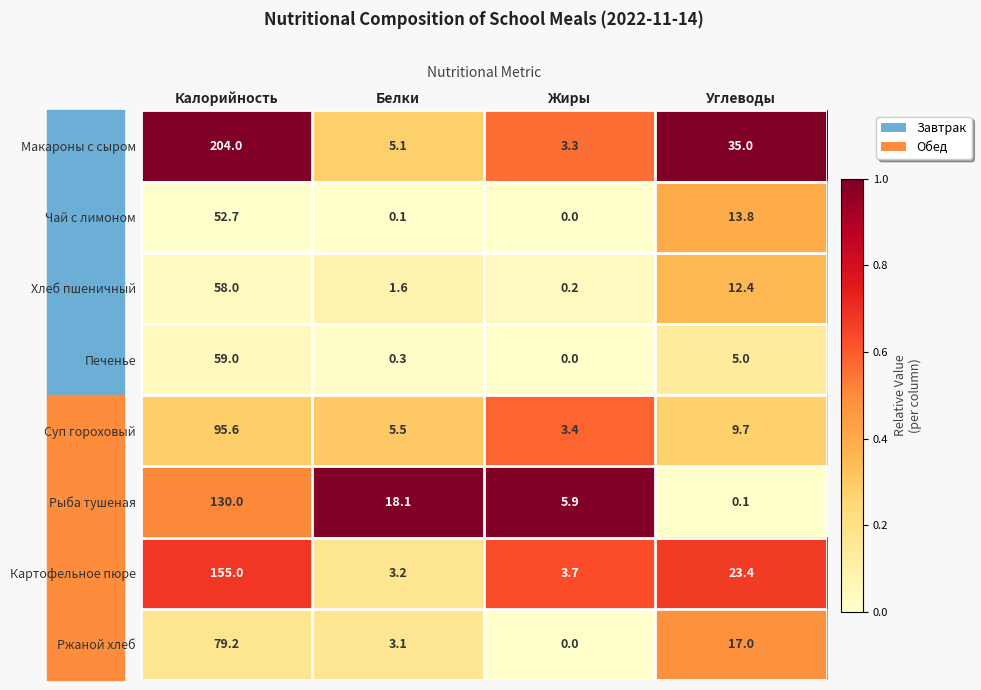

Which series changed the most between Белки and Углеводы?

Макароны с сыром